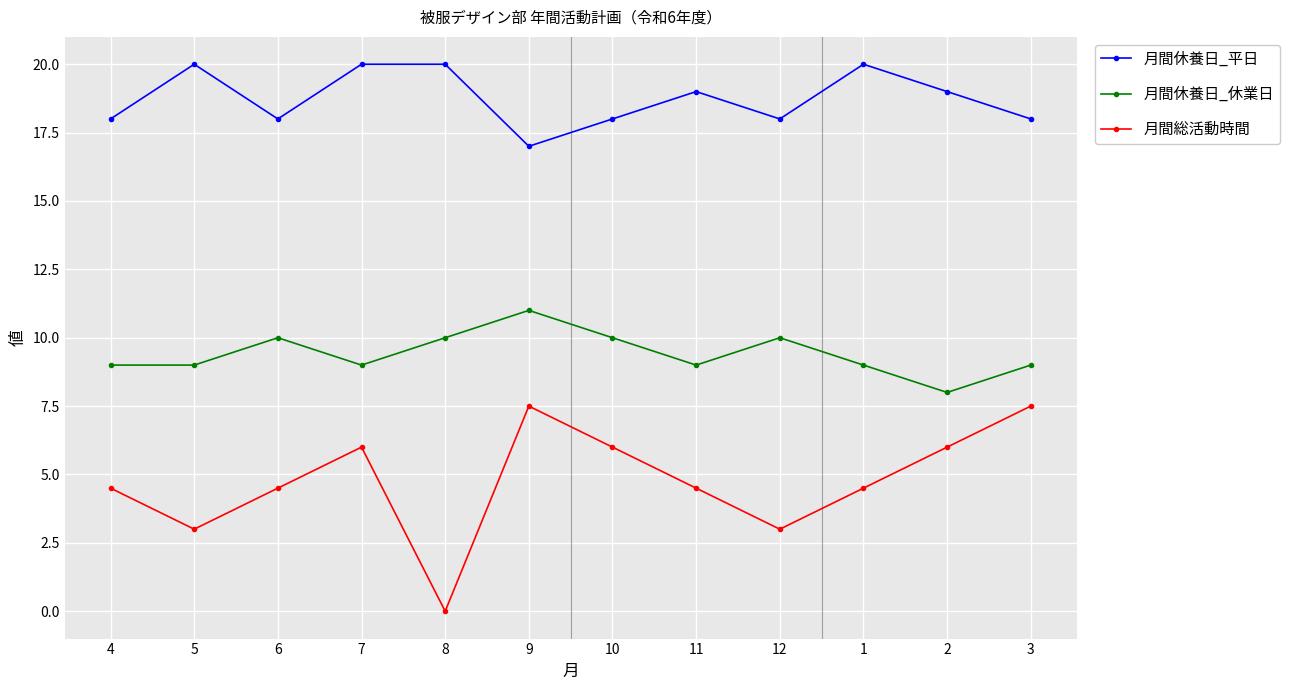

Which label corresponds to the smallest value in the chart?

8